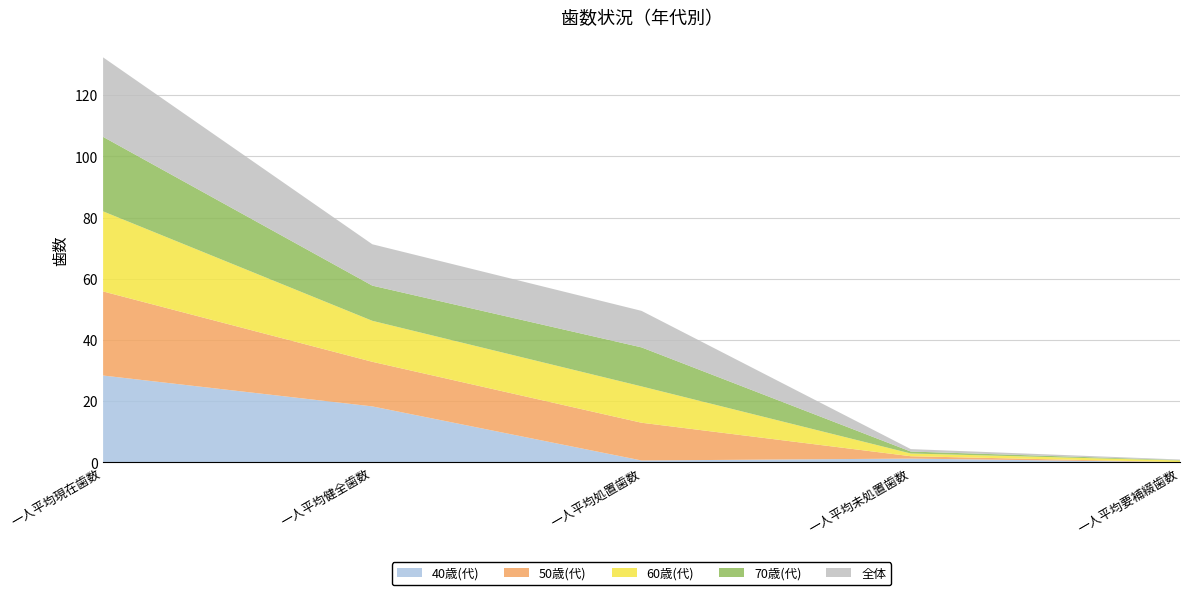

Reading left to right, list all the values displayed in this chart.

40歳(代): 28.3	18.2	0.6	1.2	0.0
50歳(代): 27.5	14.6	12.3	0.8	0.0
60歳(代): 26.2	13.4	11.9	0.9	0.5
70歳(代): 24.4	11.5	12.8	0.6	0.1
全体: 26.0	13.5	11.9	0.8	0.2